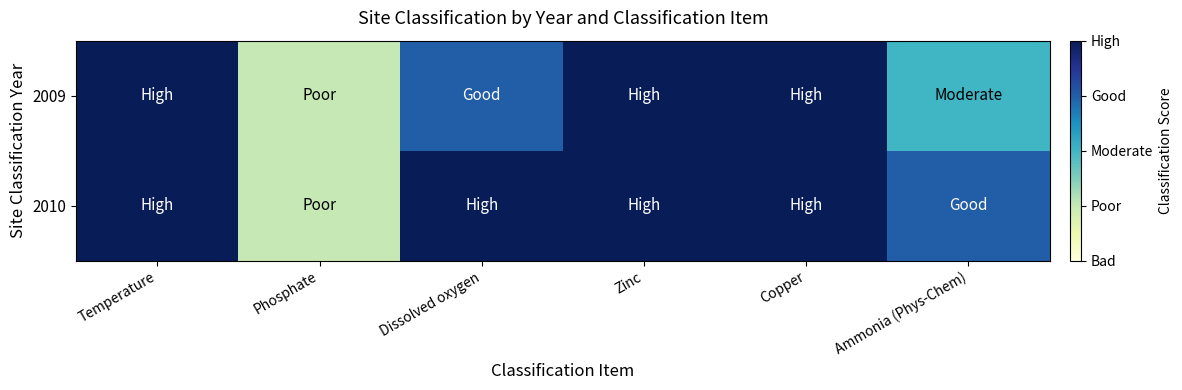

Which series has the largest total across all categories?

2010